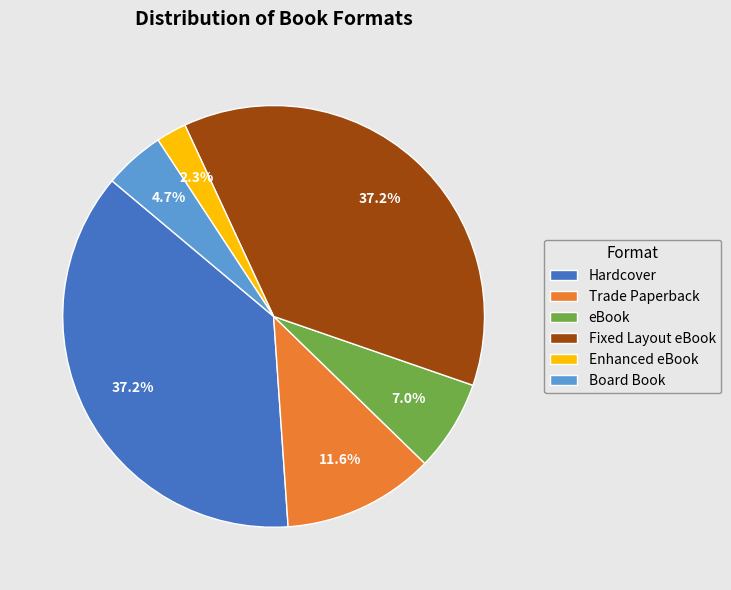

Is there any slice that represents more than half of the pie?

No